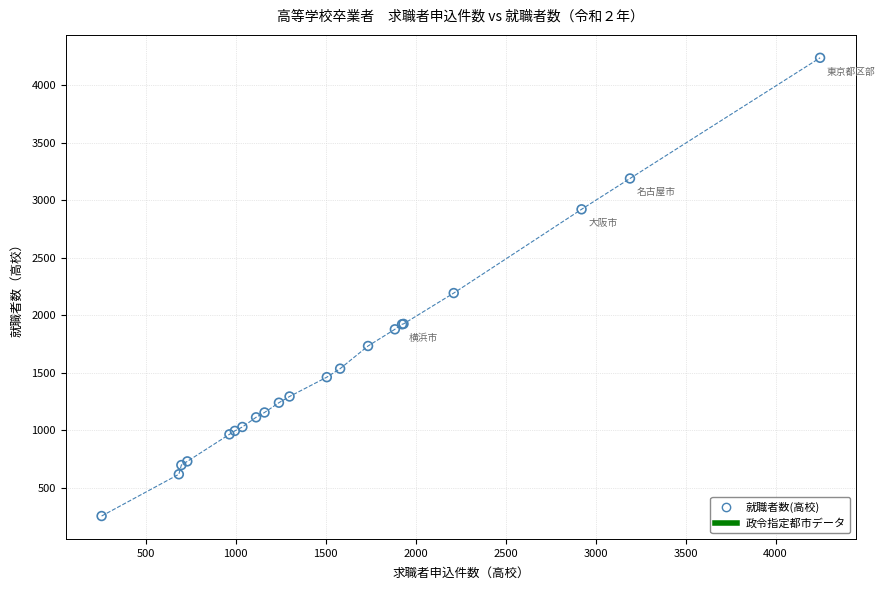

What Y value in the scatter plot is closest to 2247?

2194